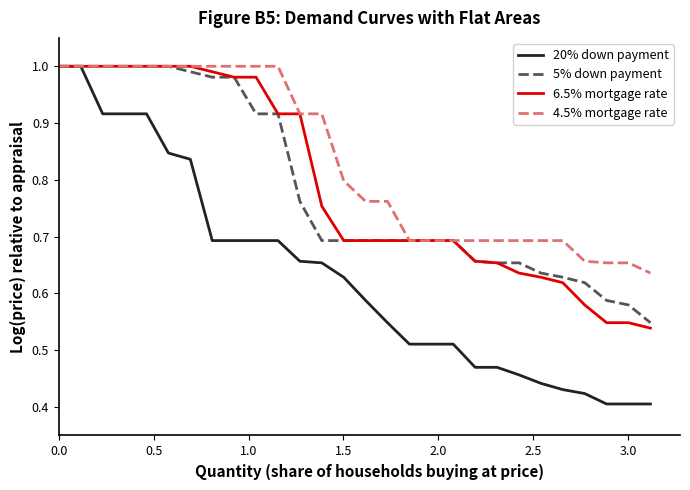

Which series has the largest total across all categories?

4.5% mortgage rate